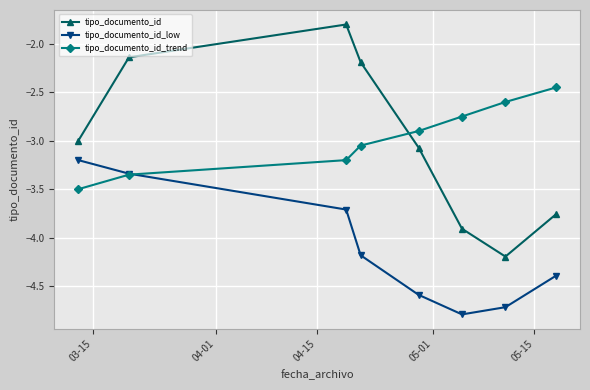

True or false: tipo_documento_id and tipo_documento_id_low cross at least once.

False